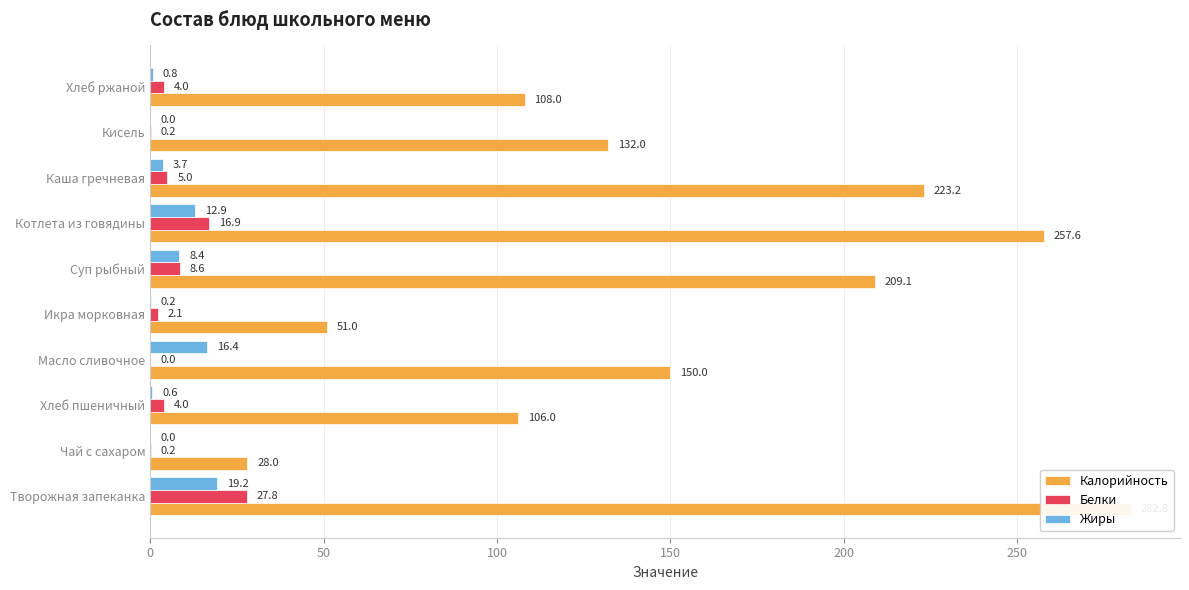

How many values in the Белки series exceed 4?

4